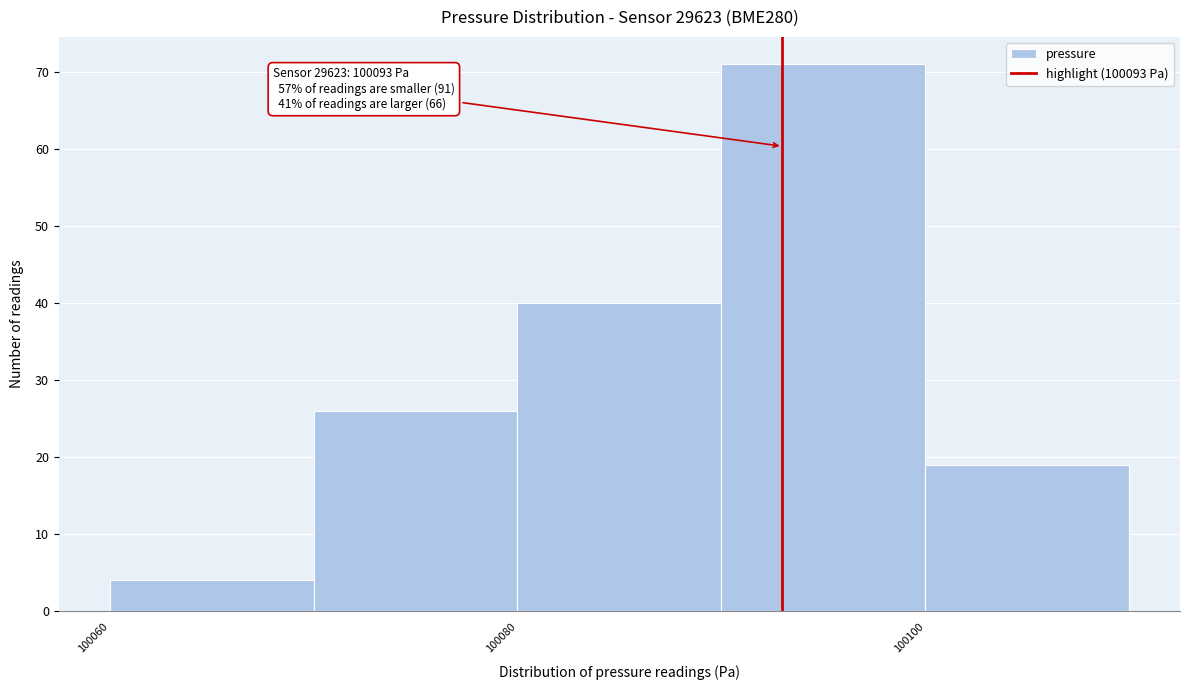

Over which range of the x-axis is the bar tallest?

100090 to 100100